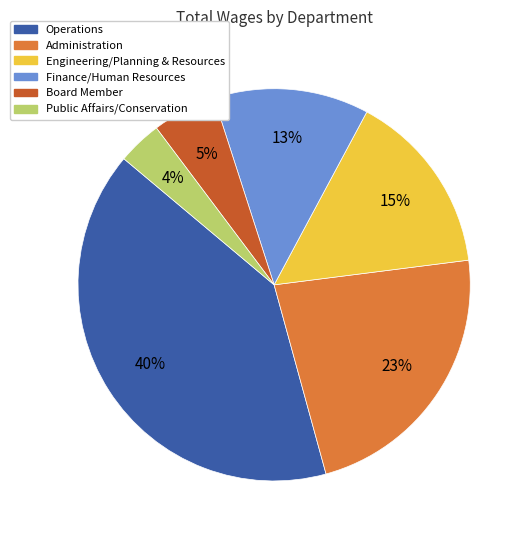

How many segments does this pie chart have?

6